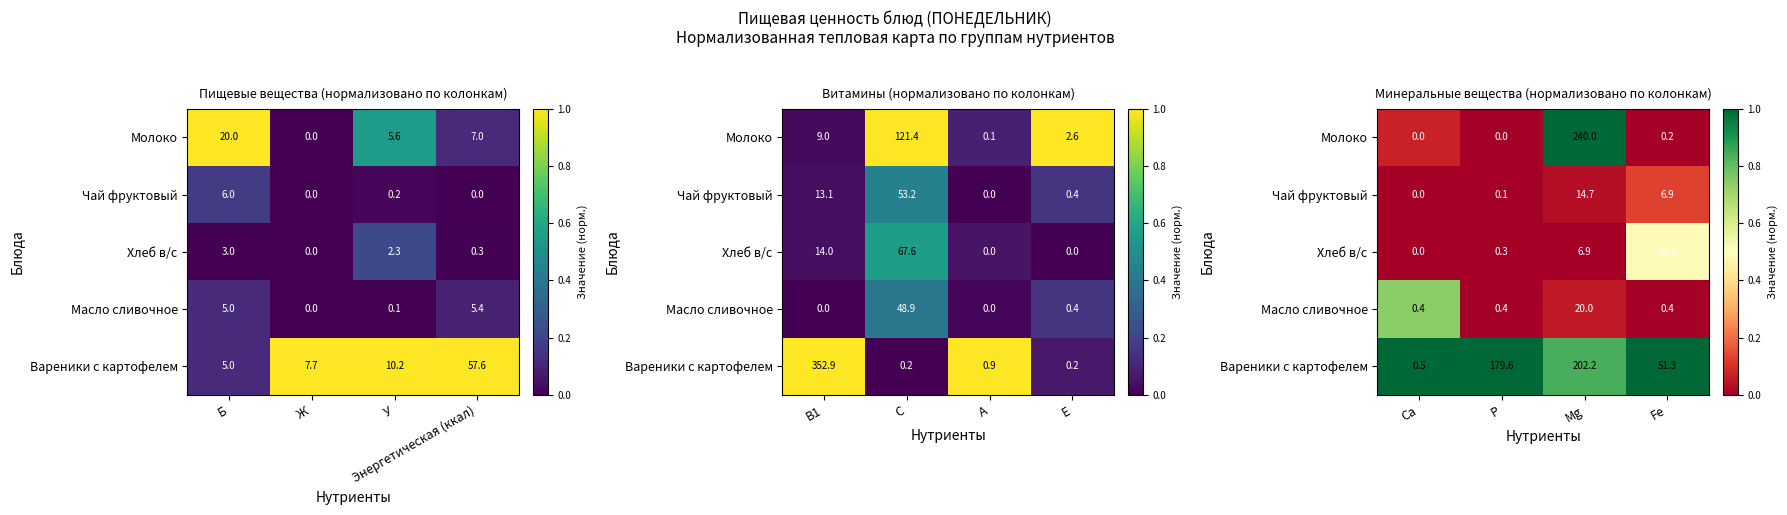

What is the difference between the highest and lowest values at Fe?

1.0